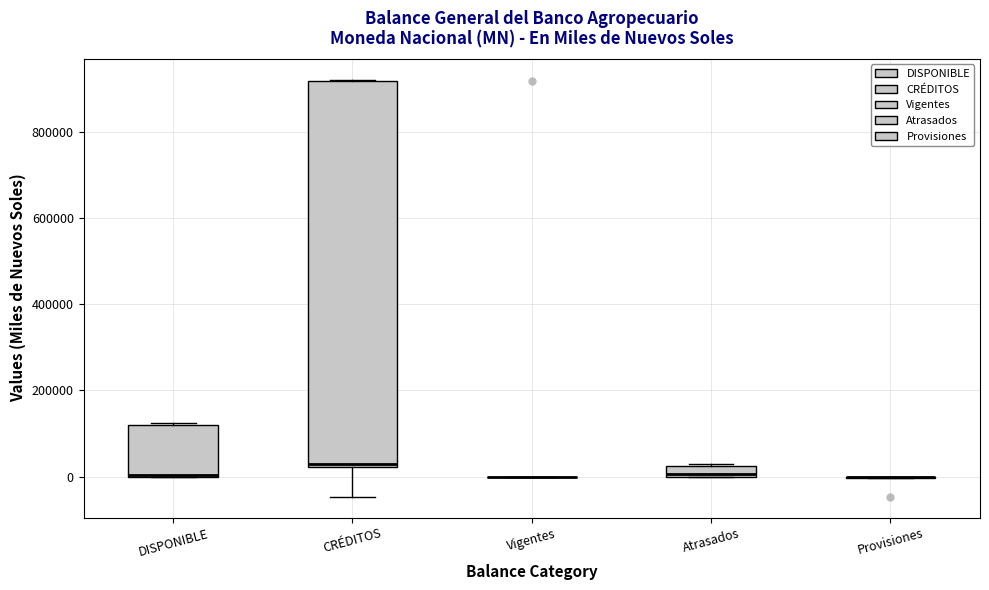

Where is the upper edge of the box for DISPONIBLE on the y-axis? The values are not printed on the chart, so give them approximately, as read against the axis.

120000